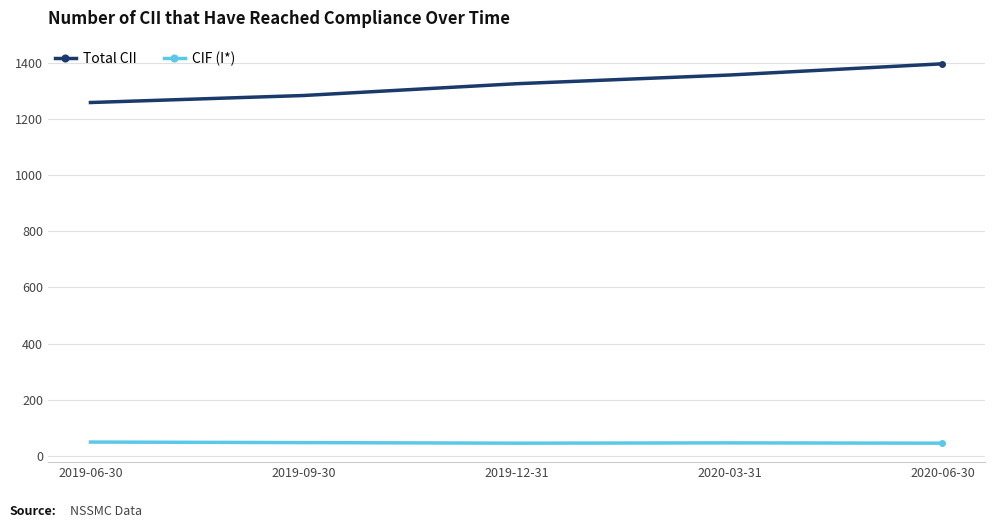

Which series has the widest spread of values?

Total CII